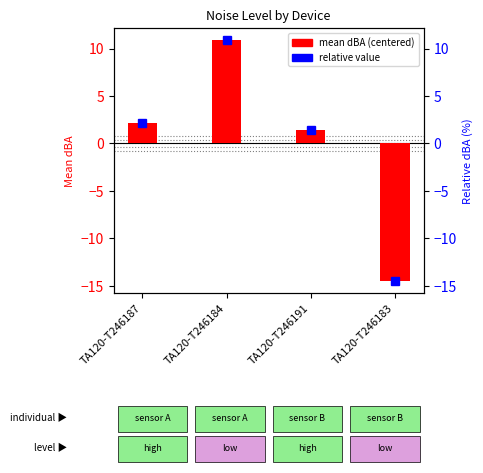

True or false: the data shows 16.7 at TA120-T246184.

False